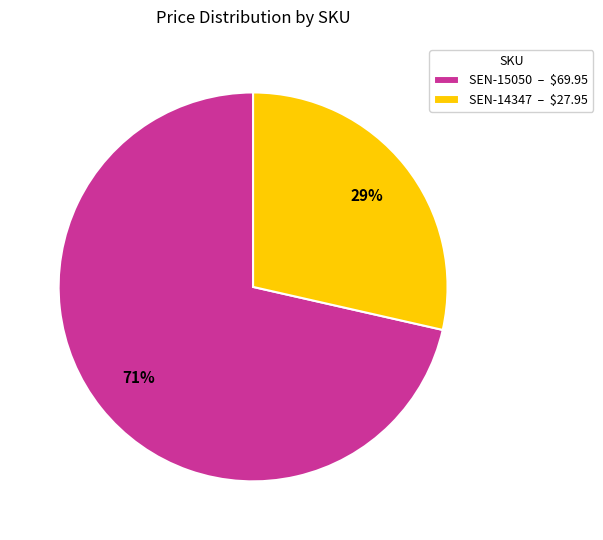

How many segments does this pie chart have?

2